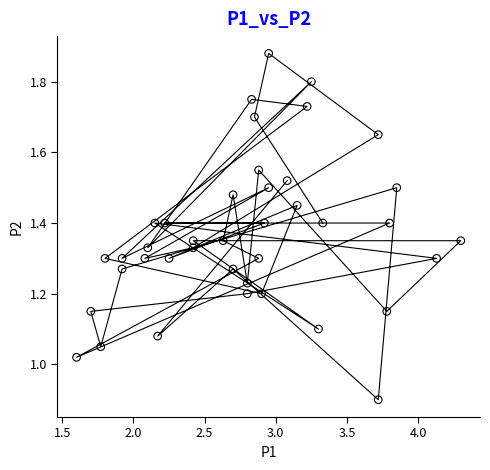

What is the range of X values (max minus min)?

2.7